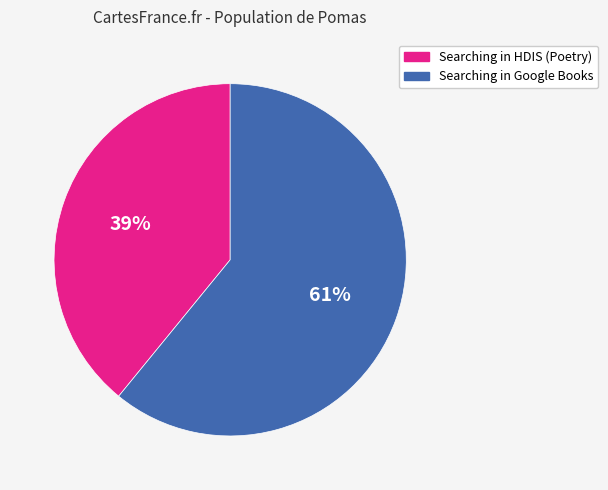

To the nearest percent, what portion does Searching in Google Books represent?

61%